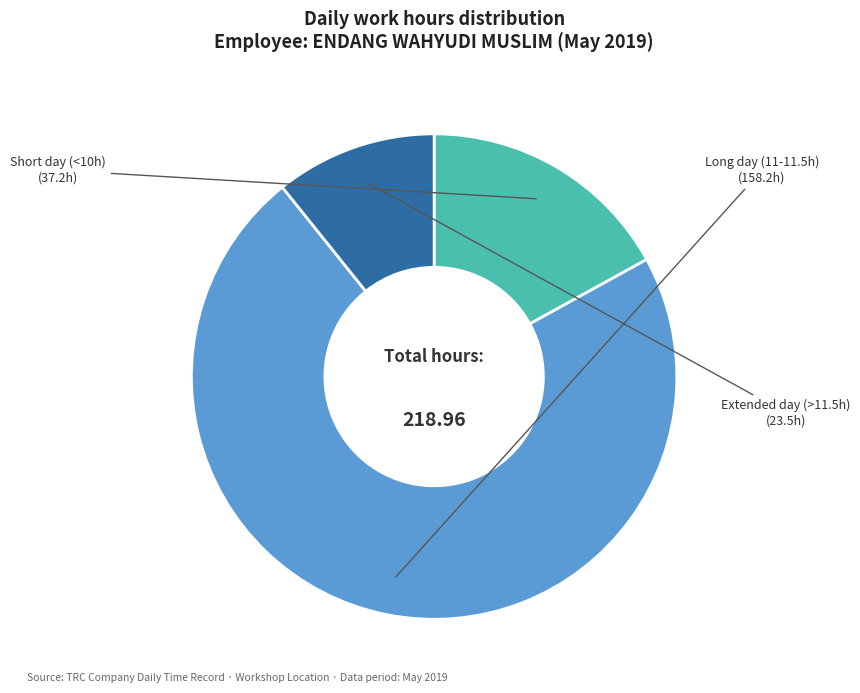

Which has a higher value, Long day (11-11.5h) or Short day (<10h)?

Long day (11-11.5h)